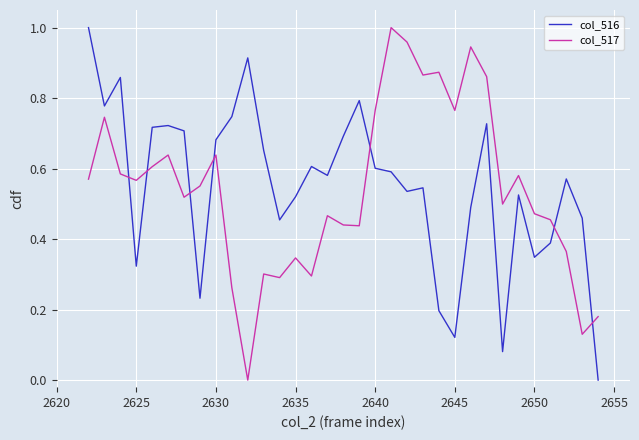

Which series ends up on top after the final intersection of col_516 and col_517?

col_517